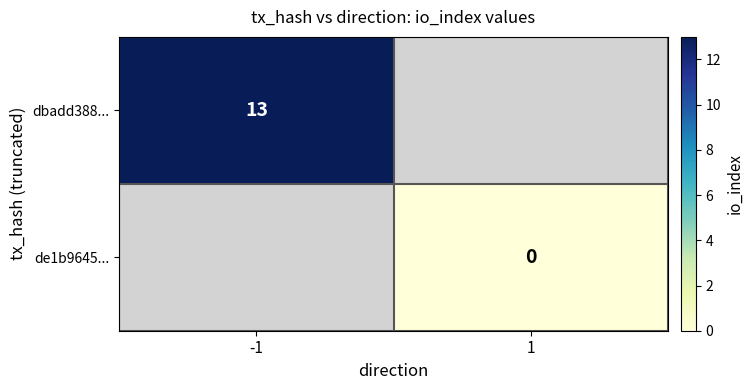

At how many categories does at least one series exceed 12?

1